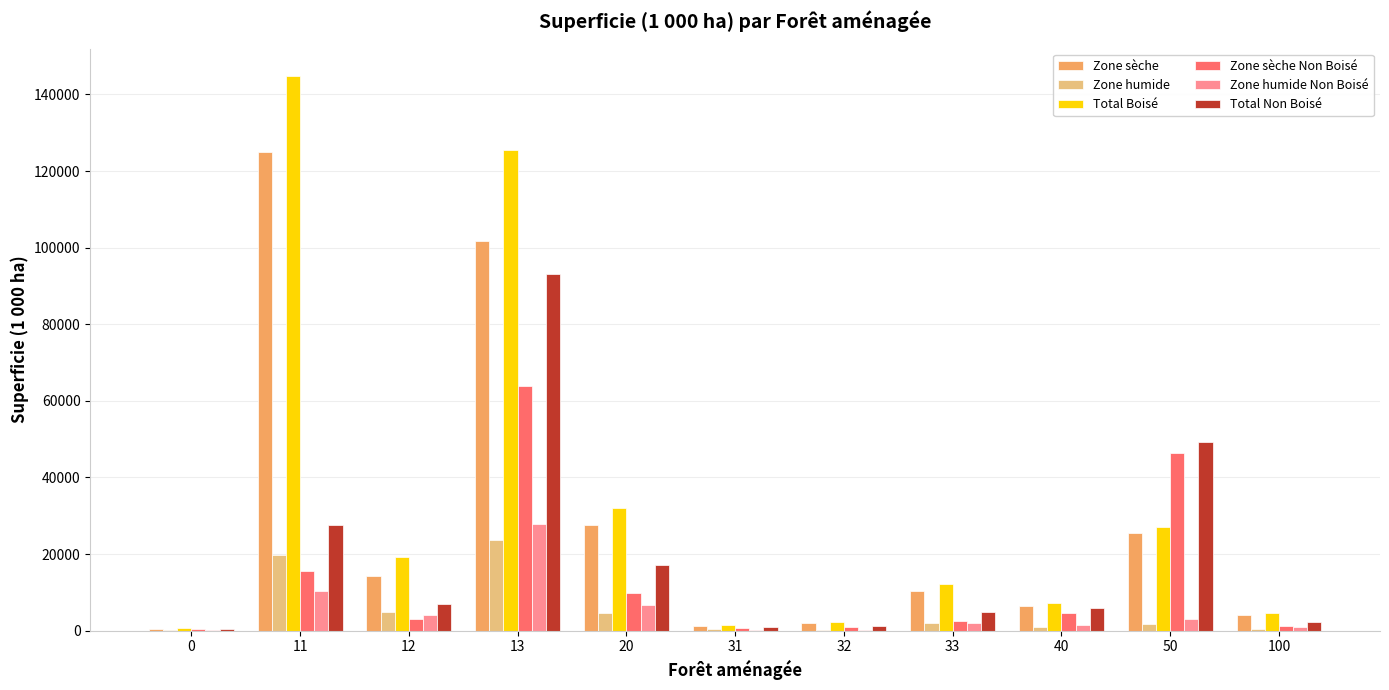

Which series has the widest spread of values?

Total Boisé